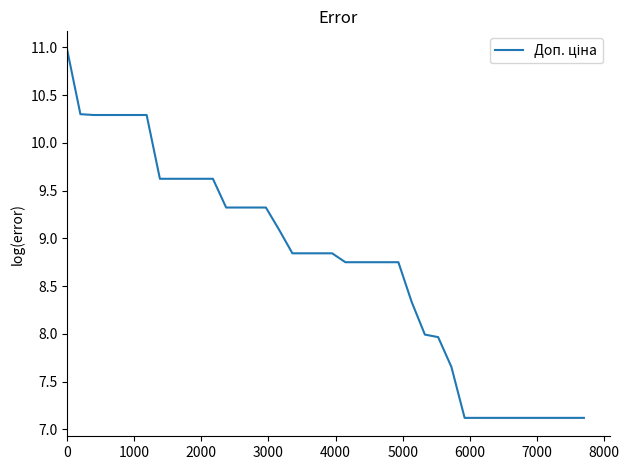

What is the difference between the maximum and minimum values?

3.9